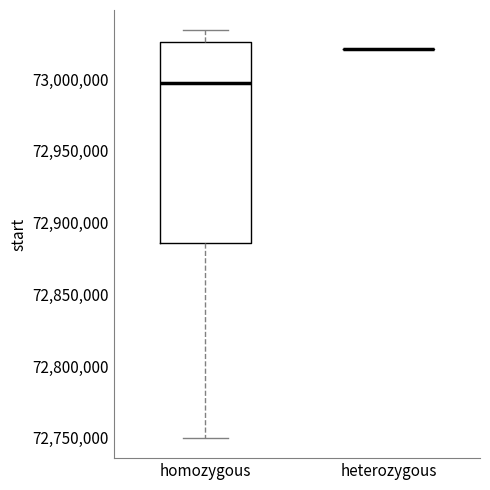

Reading left to right, read every box against the y-axis: the position of its median line, the range the box covers, and the ends of its whiskers. The values are not printed on the chart, so give them approximately, as read against the axis.

homozygous: median 72995000, box 72885000 to 73025000, whiskers 72750000 to 73035000
heterozygous: box collapsed to a line at 73020000, whiskers 73020000 to 73020000